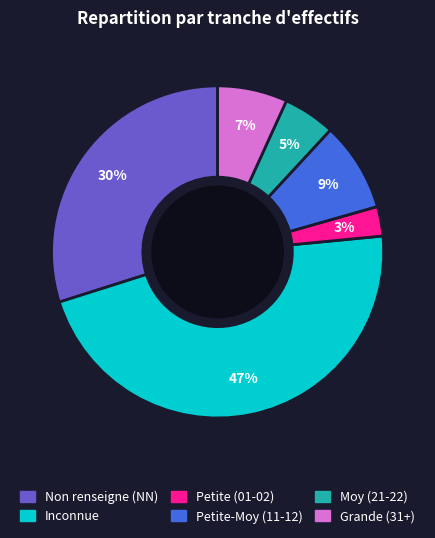

How many slices are in this pie chart?

6